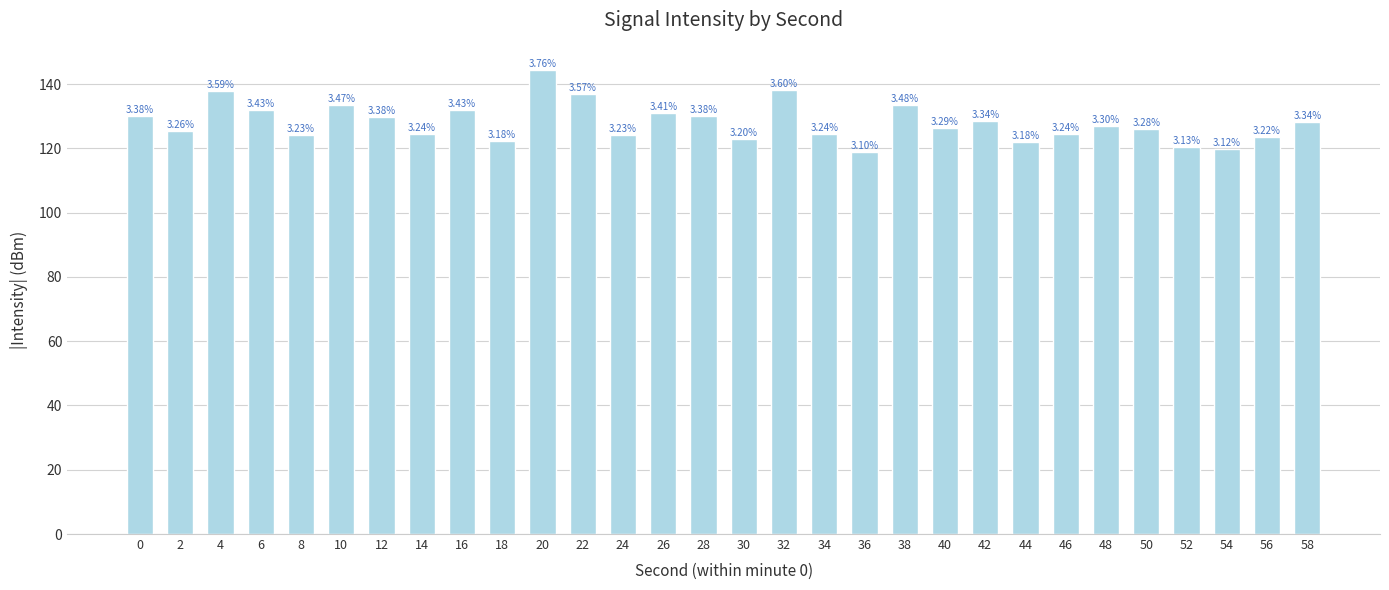

Does the chart contain any negative values?

No